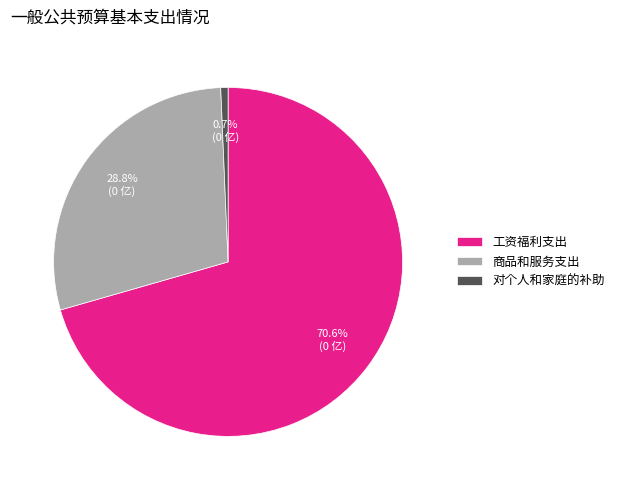

Which category has the smallest portion of the pie?

对个人和家庭的补助